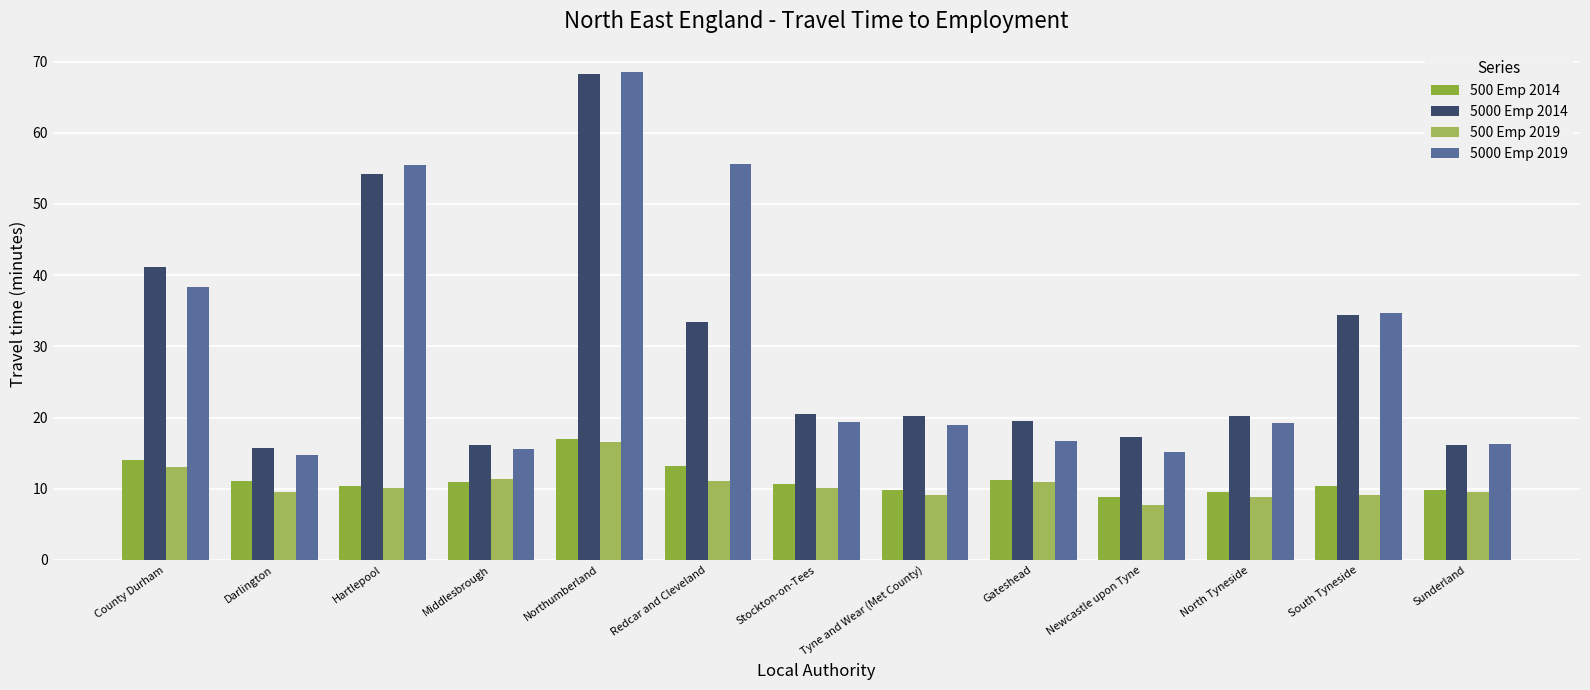

Which series has the largest range (max minus min)?

5000 Emp 2019